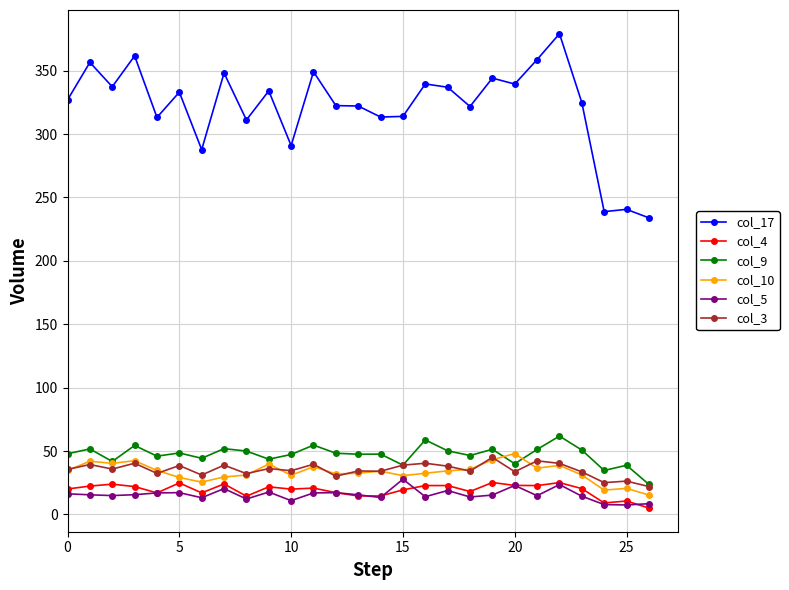

What is the lowest value of the col_9 series?

23.7